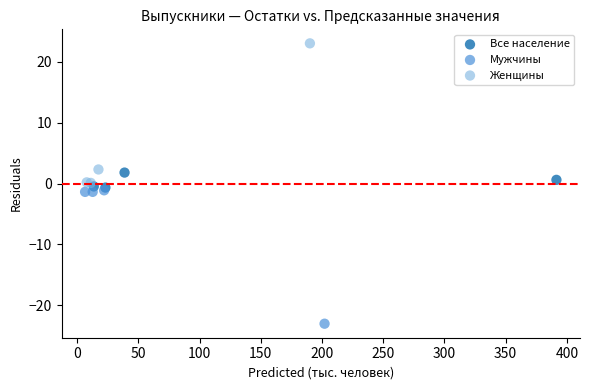

Which series contains the highest Y value?

Женщины